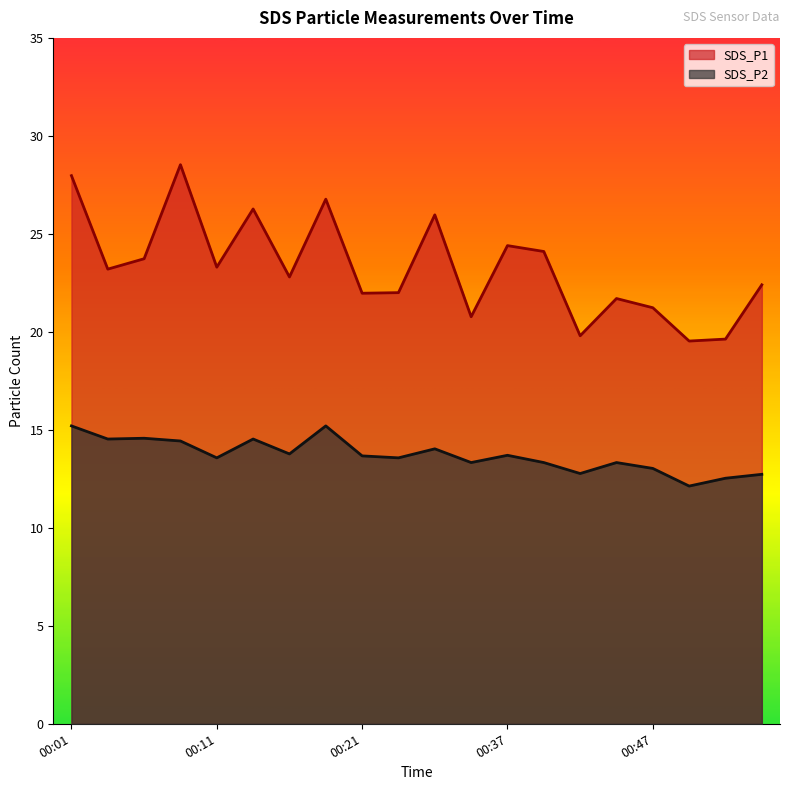

Reading right to left, extract all data points from this chart.

SDS_P1: 00:54=22.4	00:52=19.6	00:49=19.5	00:47=21.2	00:44=21.7	00:42=19.8	00:40=24.1	00:37=24.4	00:35=20.8	00:32=26.0	00:24=22.0	00:21=22.0	00:19=26.8	00:16=22.8	00:14=26.3	00:11=23.3	00:09=28.5	00:06=23.7	00:04=23.2	00:01=28.0
SDS_P2: 00:54=12.7	00:52=12.5	00:49=12.1	00:47=13.0	00:44=13.3	00:42=12.8	00:40=13.3	00:37=13.7	00:35=13.3	00:32=14.0	00:24=13.6	00:21=13.7	00:19=15.2	00:16=13.8	00:14=14.5	00:11=13.6	00:09=14.4	00:06=14.6	00:04=14.5	00:01=15.2